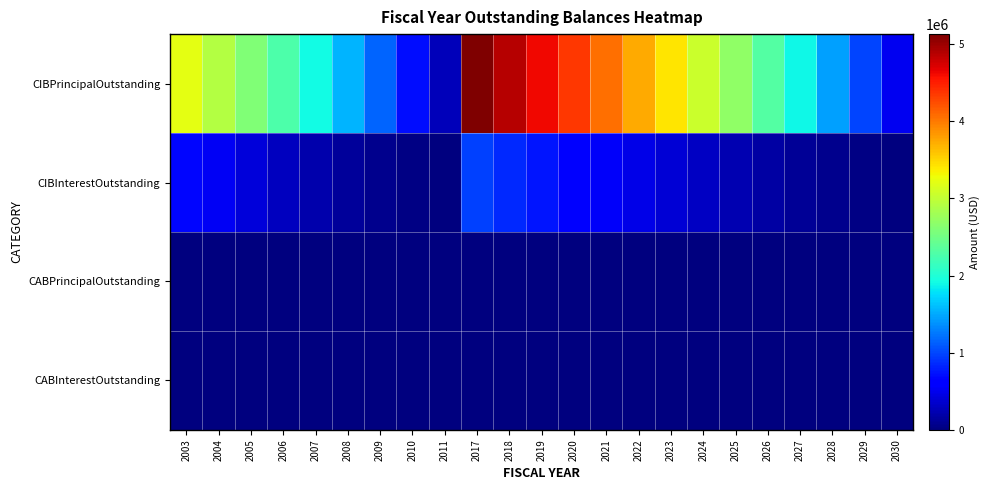

At 2025, list the series in order from smallest to largest.

CABPrincipalOutstanding, CABInterestOutstanding, CIBInterestOutstanding, CIBPrincipalOutstanding